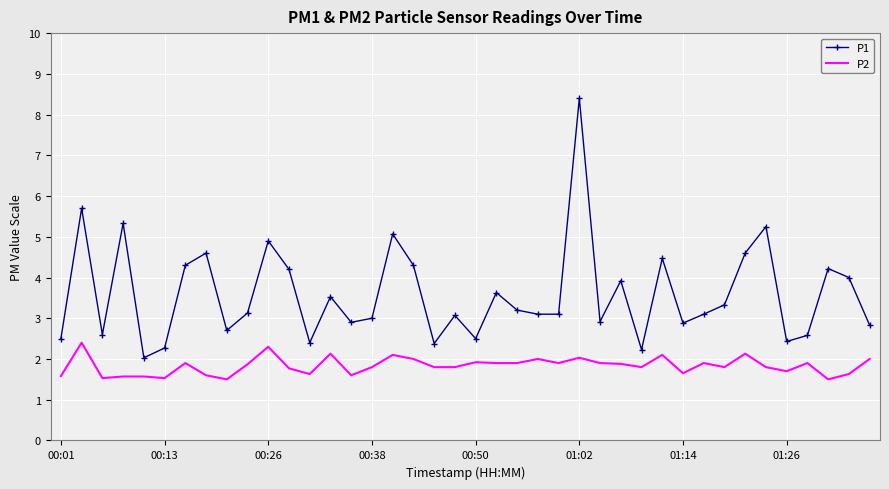

What are all the series names shown in the legend?

P1, P2